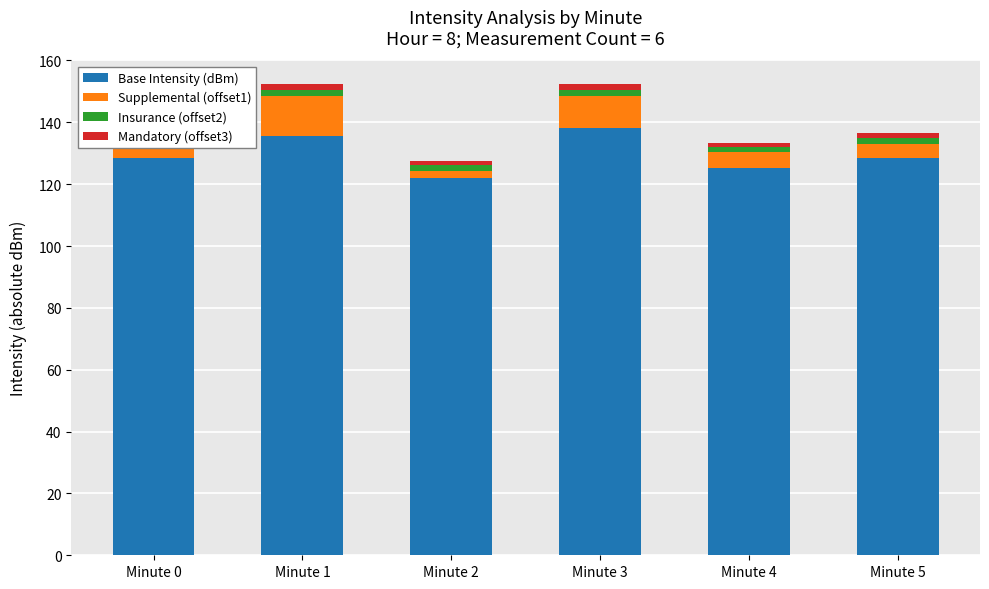

What are all the series names shown in the legend?

Base Intensity (dBm), Supplemental (offset1), Insurance (offset2), Mandatory (offset3)